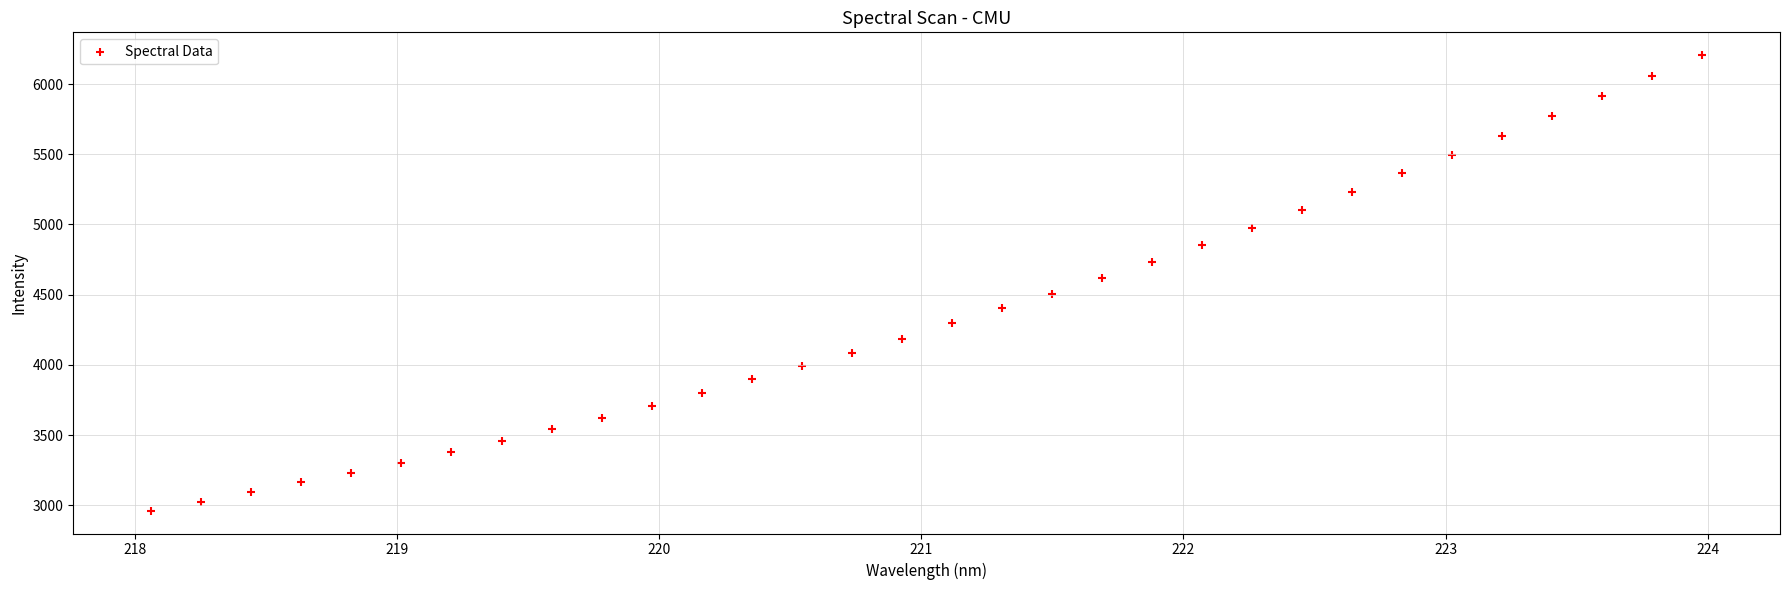

What is the range of X values (max minus min)?

5.9